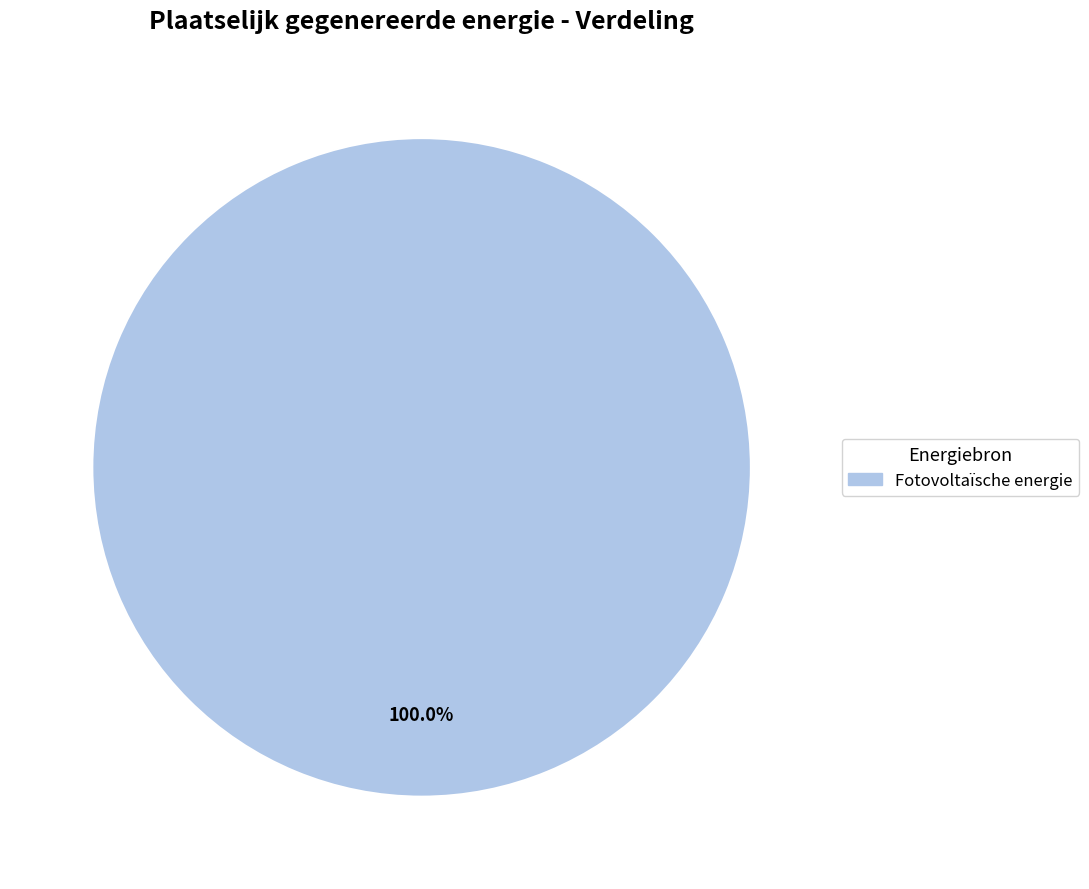

Does any single category account for the majority?

Yes